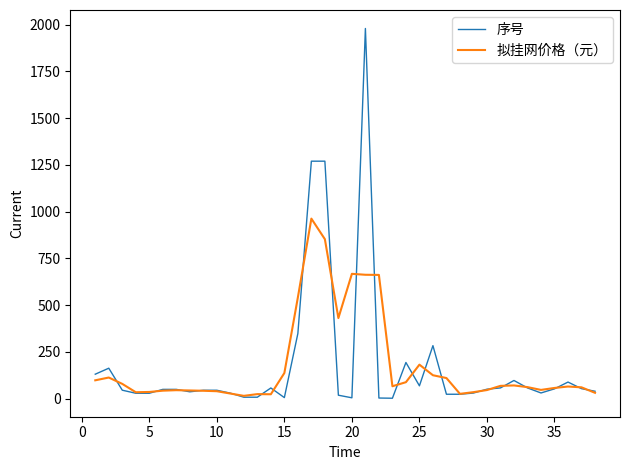

Does the chart display data point markers on the line(s)?

No